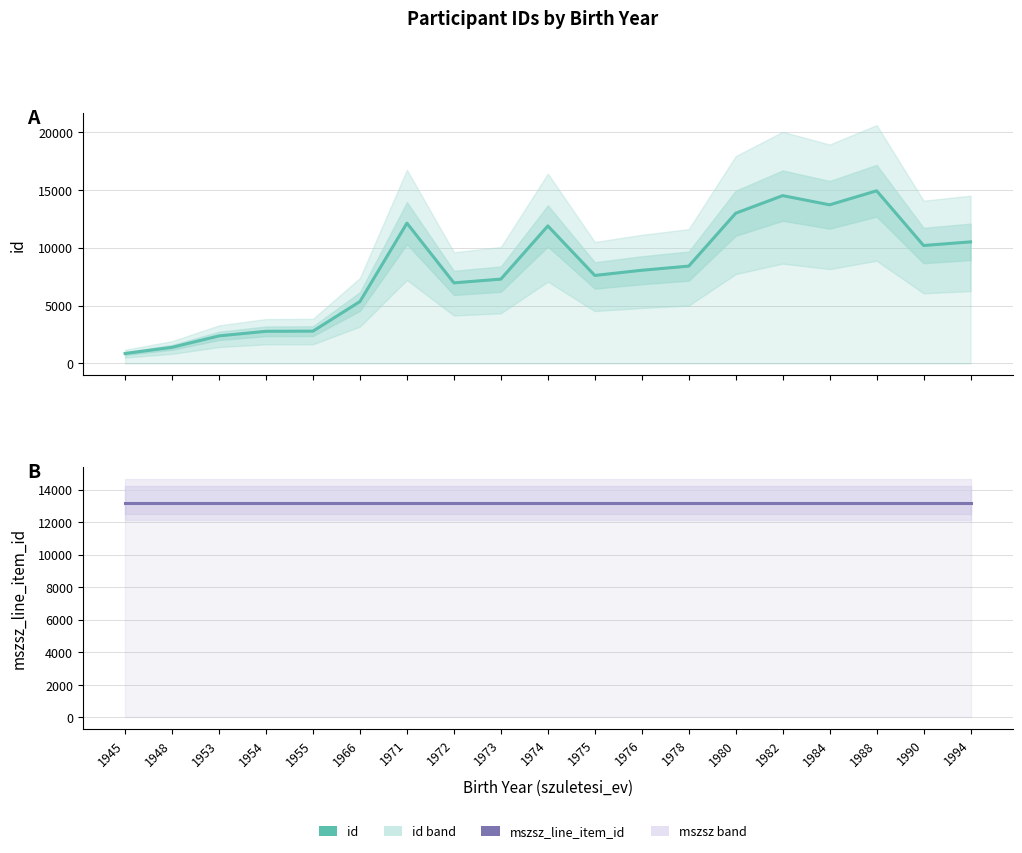

Where is mszsz_line_item_id nearest to the value 13168?

1945